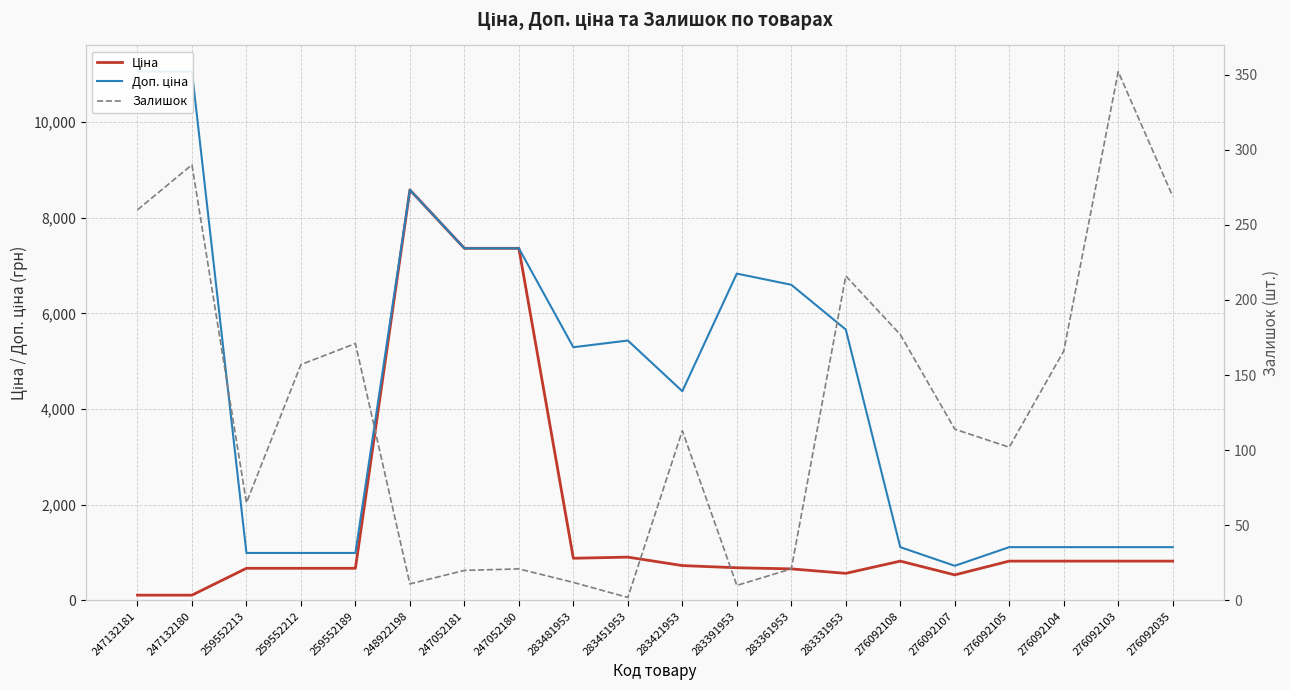

In Залишок, how many points are higher than both neighbors (excluding endpoints)?

6